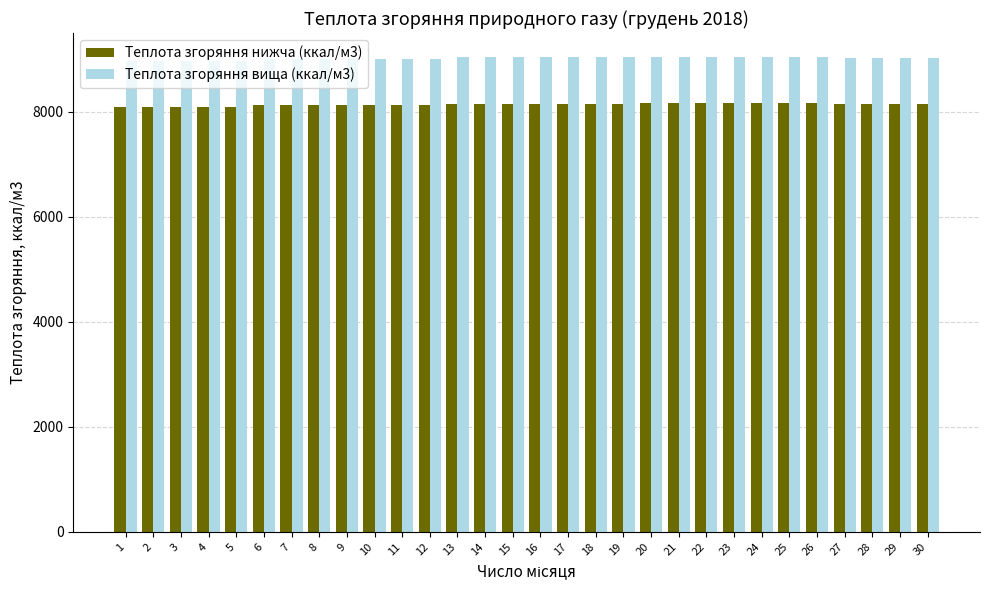

What is the minimum value for Теплота згоряння нижча (ккал/м3)?

8092.1